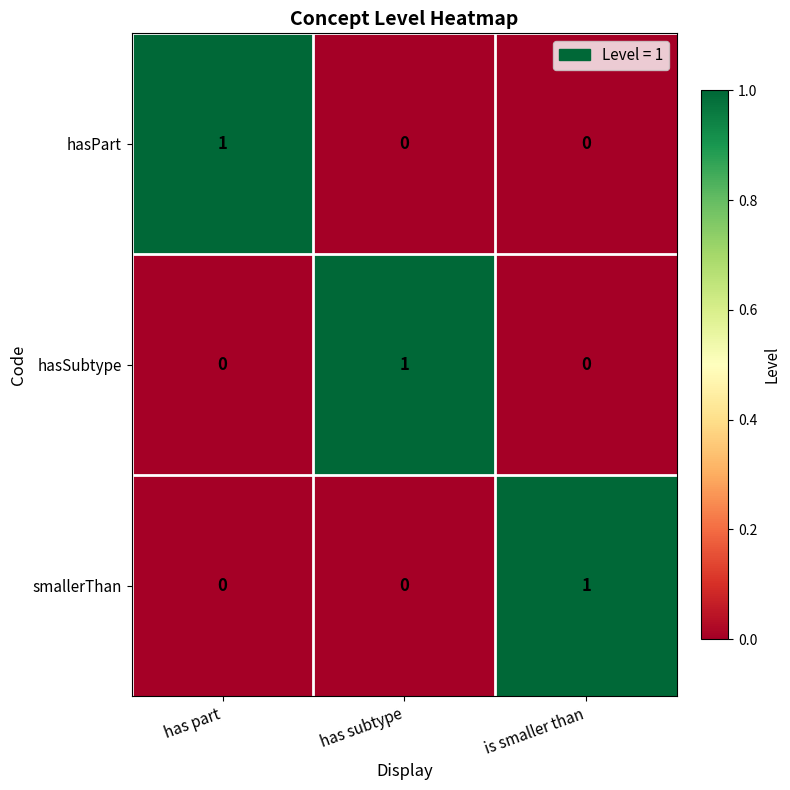

Count the hasPart values in the range 0 to 1.

3